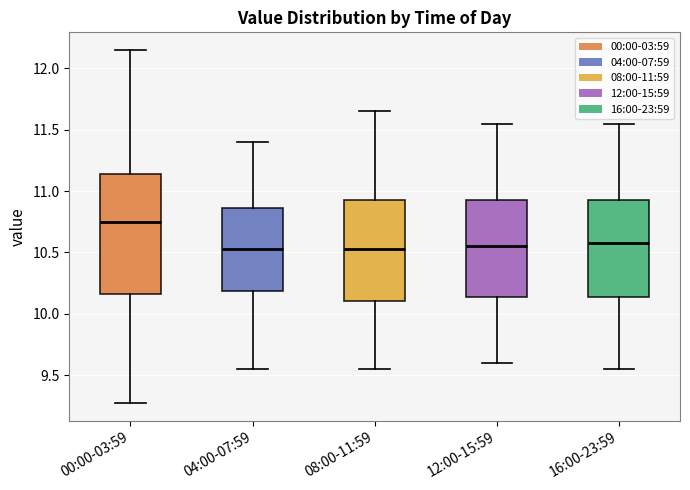

Which box has the highest median line?

00:00-03:59